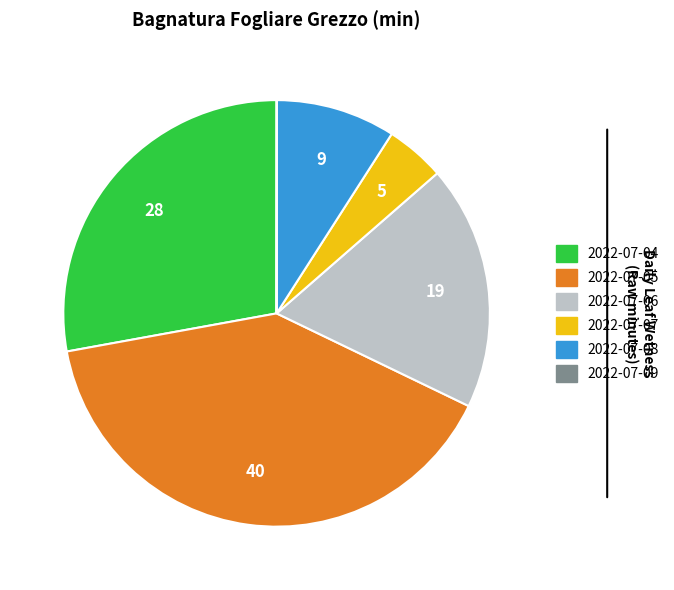

Does any single category account for the majority?

No